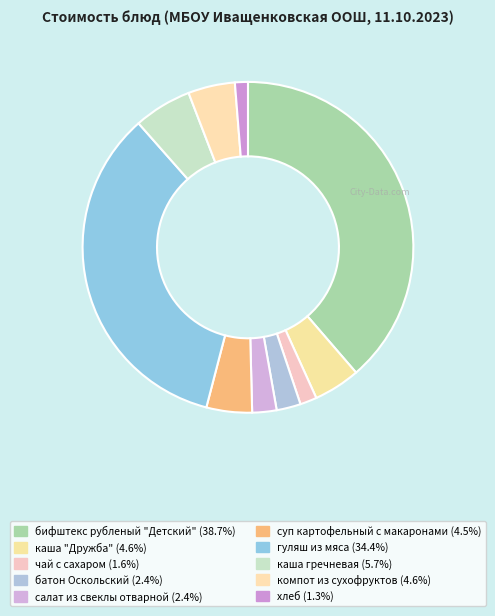

Count the number of slices in the pie.

10